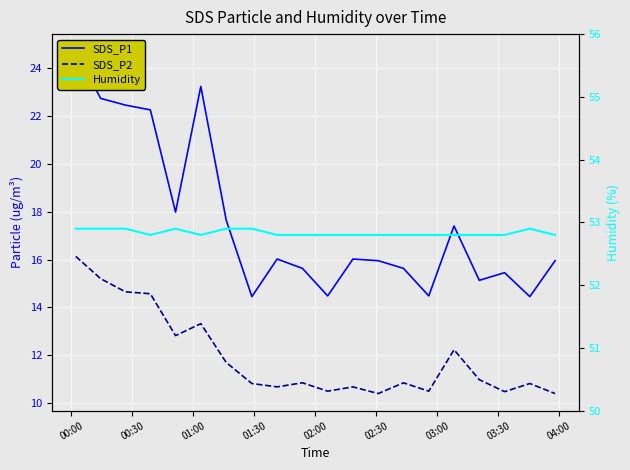

Is this an area chart (filled region under the line)?

No